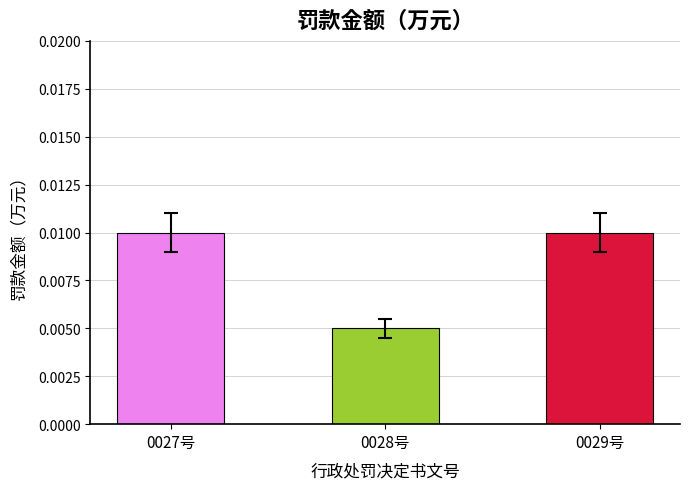

At which category does the chart reach its minimum across all series?

0028号